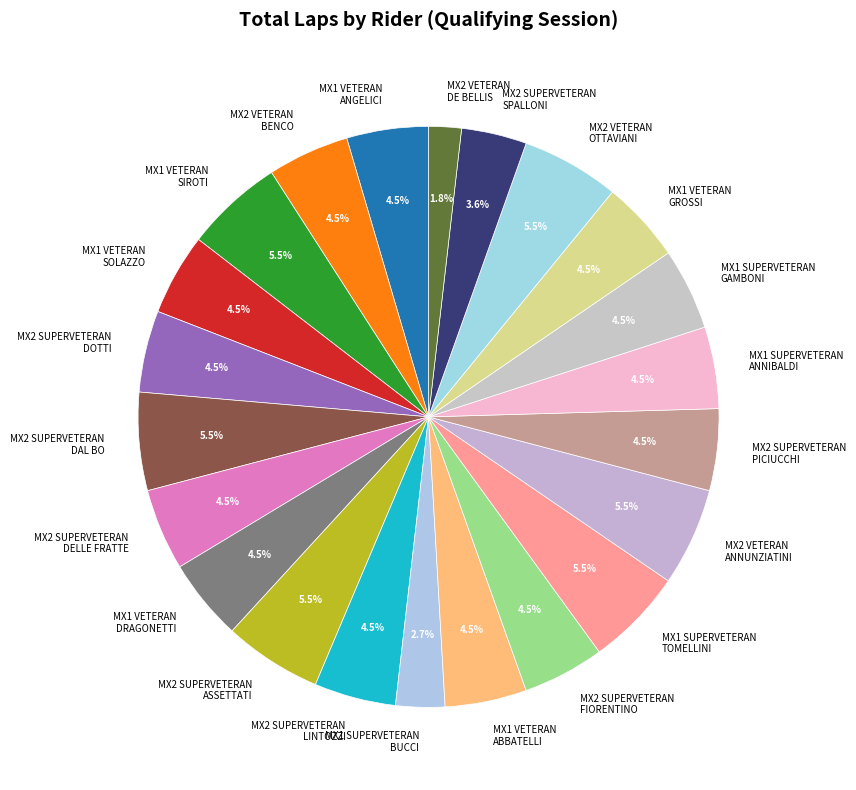

Which category has the smallest portion of the pie?

MX2 VETERAN DE BELLIS